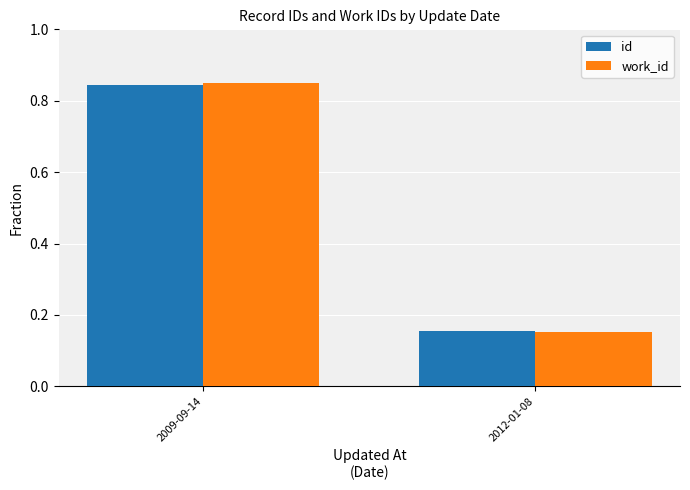

At which label is id closest to 0?

2012-01-08